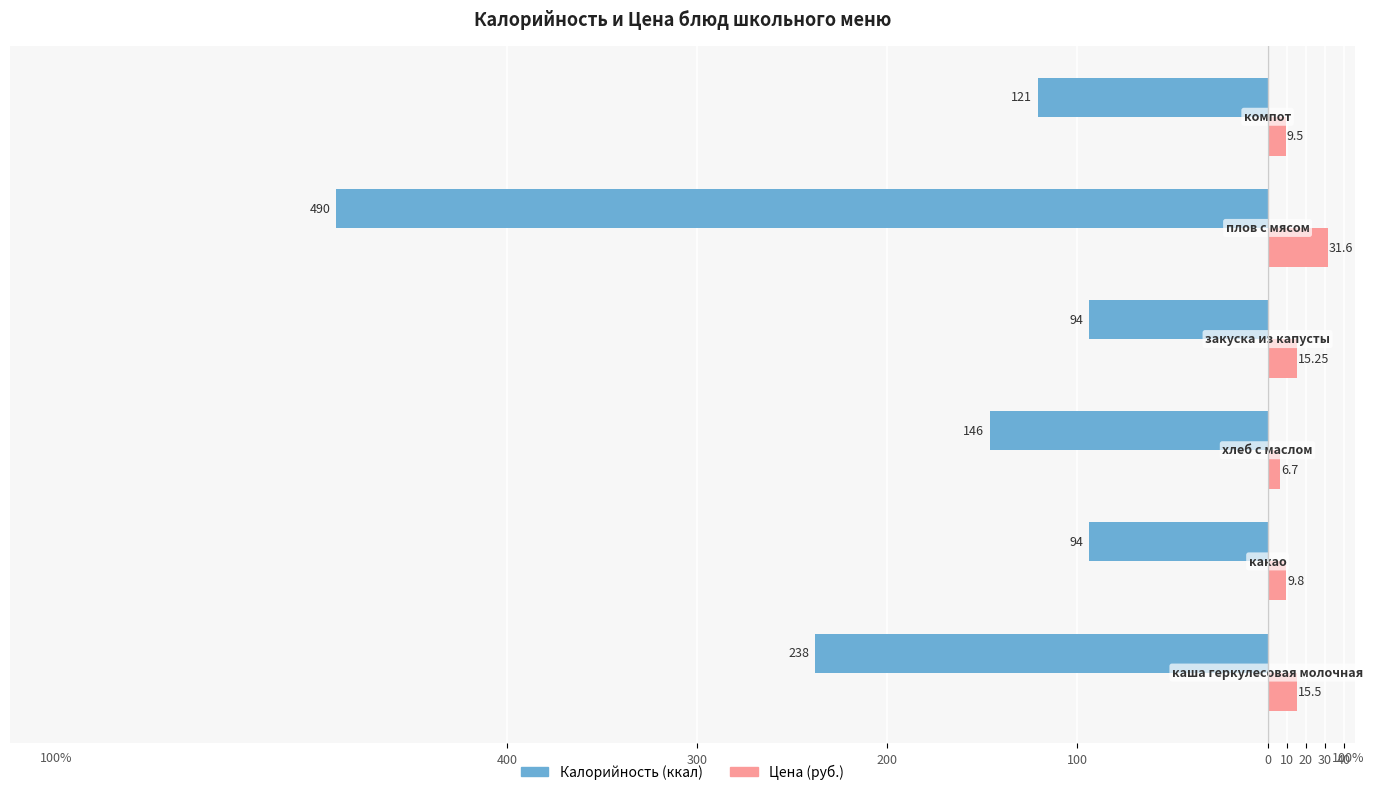

Reading right to left, transcribe all the data shown in this chart.

Калорийность: -121.0	-490.0	-94.0	-146.0	-94.0	-238.0
Цена (руб.): 9.5	31.6	15.2	6.7	9.8	15.5